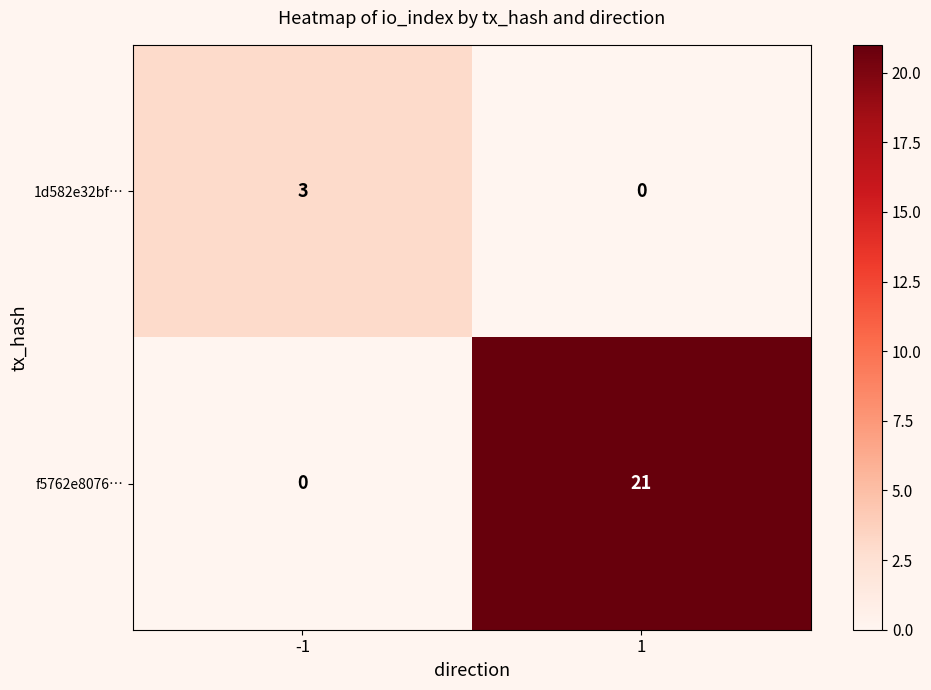

What is the difference between the highest and lowest values at 1?

21